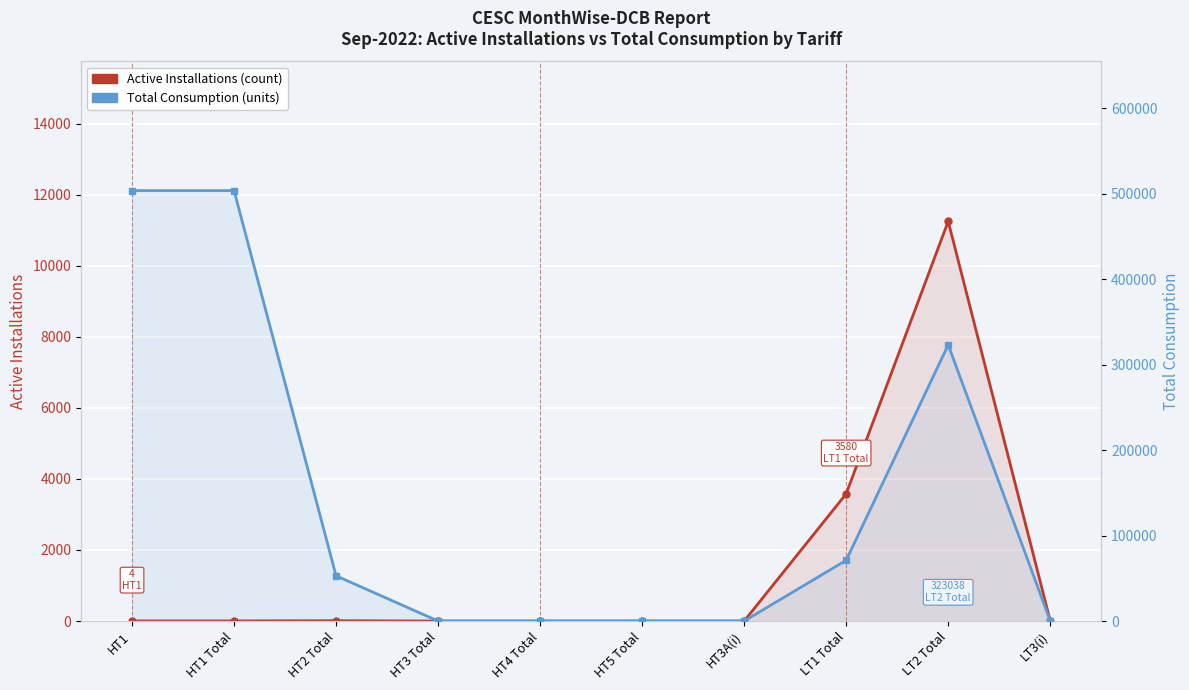

True or false: Total Consumption has more than 0 interior local peaks.

True